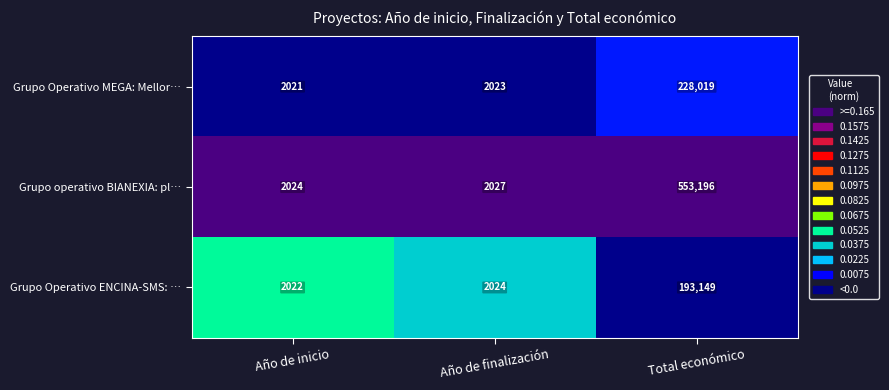

Which series changed the most between Año de finalización and Total económico?

Grupo operativo BIANEXIA: pl…